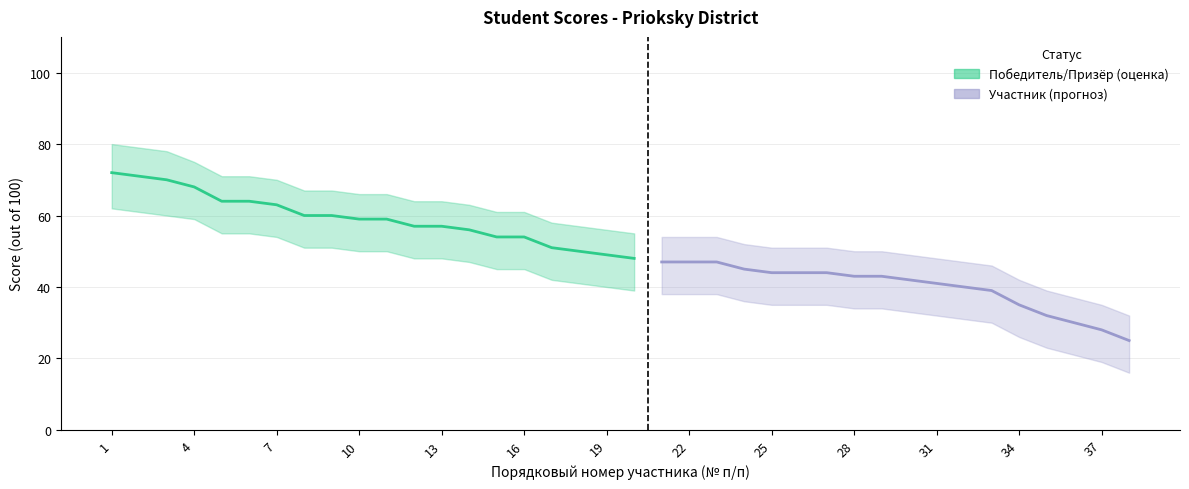

Is it true that Scores equals 57 at 13?

True